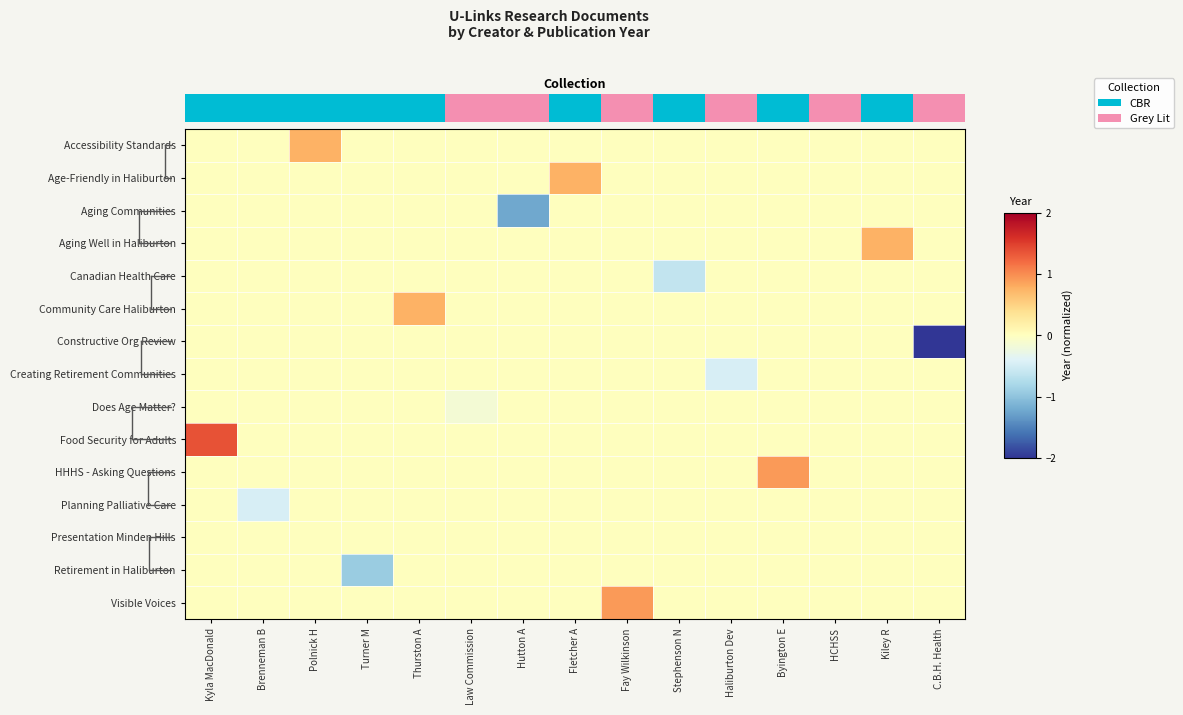

List the series in order of their peak value, lowest first.

Aging Communities, Canadian Health Care, Constructive Org Review, Creating Retirement Communities, Does Age Matter?, Planning Palliative Care, Presentation Minden Hills, Retirement in Haliburton, Accessibility Standards, Age-Friendly in Haliburton, Aging Well in Haliburton, Community Care Haliburton, HHHS - Asking Questions, Visible Voices, Food Security for Adults